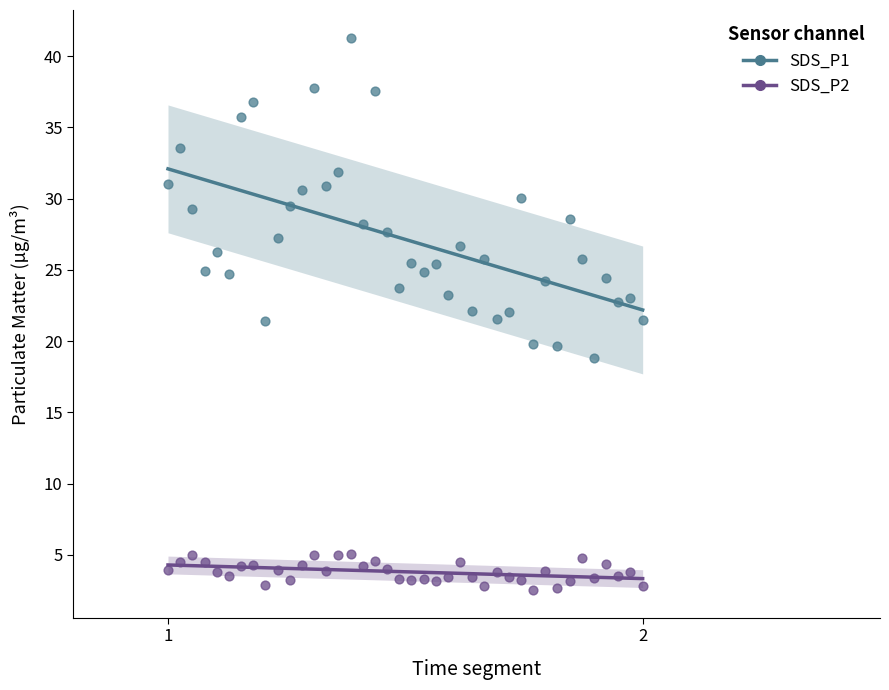

Which series contains the highest Y value?

SDS_P1